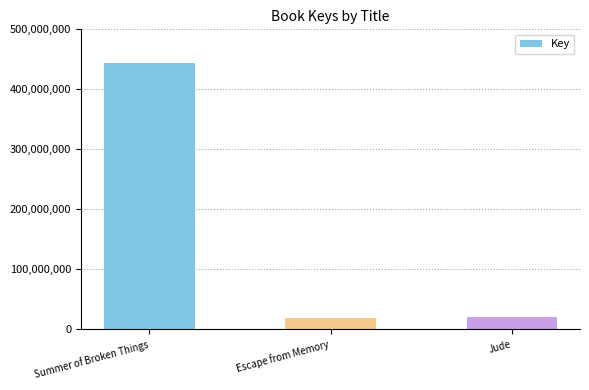

Where is the data nearest to the value 231306518?

Jude